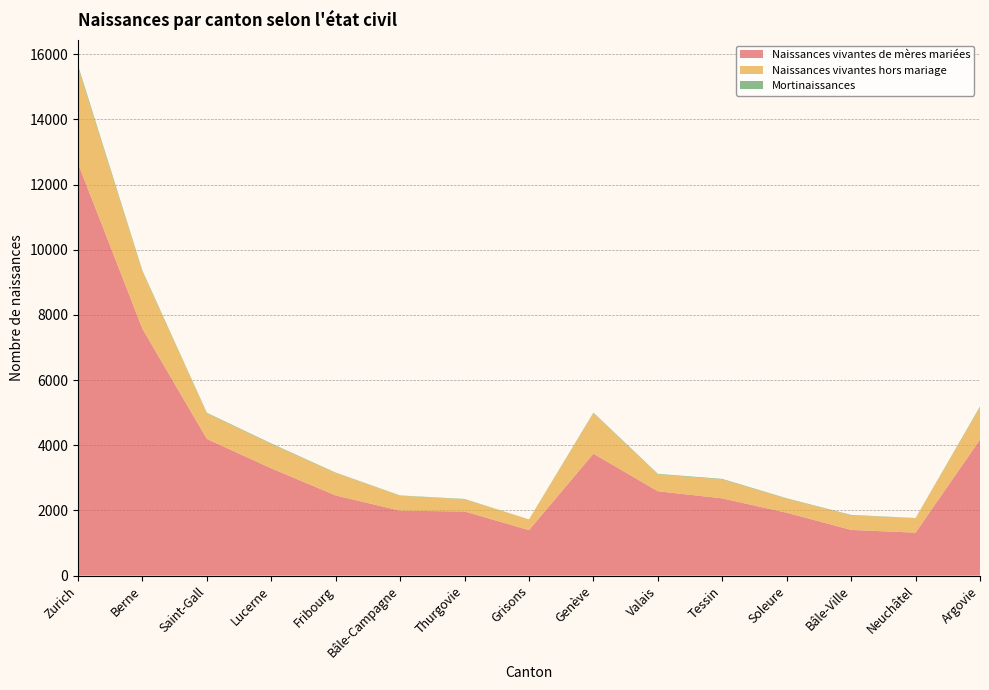

Reading left to right, list all the values displayed in this chart.

Naissances vivantes de mères mariées: Zurich=12648	Berne=7574	Saint-Gall=4194	Lucerne=3292	Fribourg=2459	Bâle-Campagne=1991	Thurgovie=1968	Grisons=1396	Genève=3741	Valais=2588	Tessin=2370	Soleure=1929	Bâle-Ville=1402	Neuchâtel=1318	Argovie=4173
Naissances vivantes hors mariage: Zurich=2944	Berne=1751	Saint-Gall=783	Lucerne=744	Fribourg=688	Bâle-Campagne=460	Thurgovie=372	Grisons=328	Genève=1240	Valais=519	Tessin=579	Soleure=431	Bâle-Ville=446	Neuchâtel=445	Argovie=990
Mortinaissances: Zurich=63	Berne=31	Saint-Gall=19	Lucerne=19	Fribourg=13	Bâle-Campagne=9	Thurgovie=12	Grisons=2	Genève=20	Valais=16	Tessin=18	Soleure=13	Bâle-Ville=14	Neuchâtel=5	Argovie=26